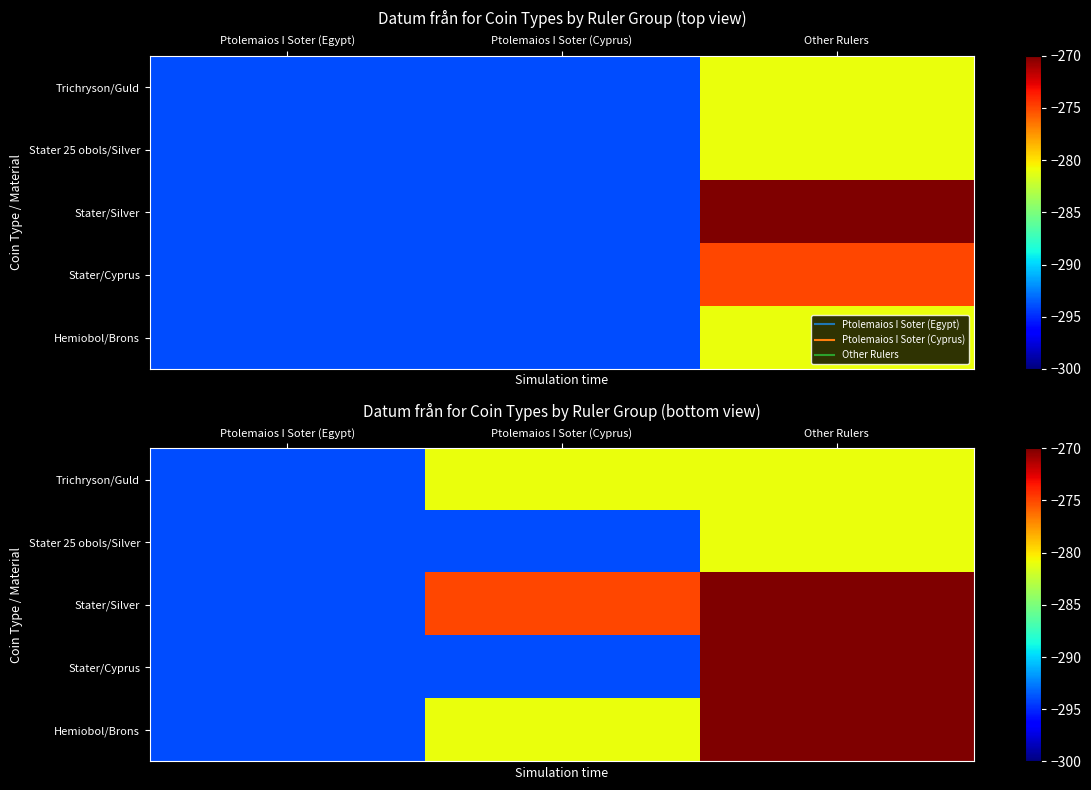

At how many categories does at least one series exceed -242?

1